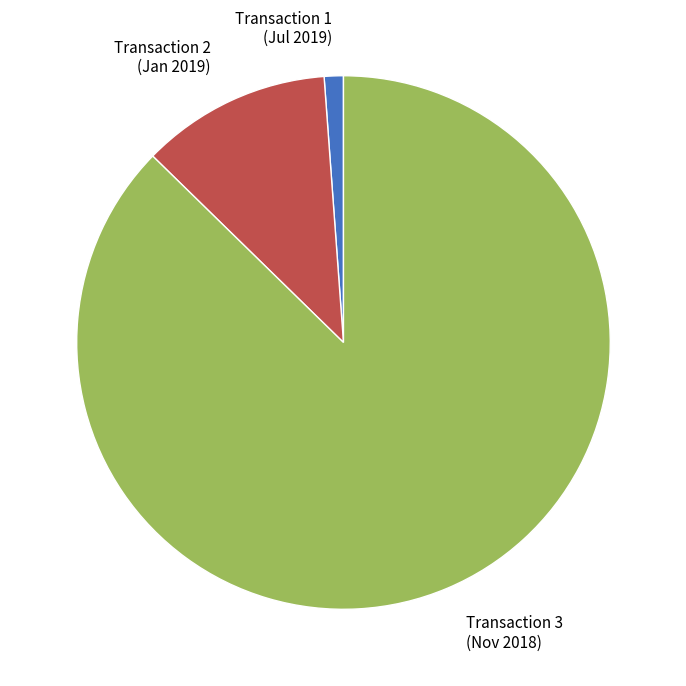

Is the sum of Transaction 2 (Jan 2019) and Transaction 3 (Nov 2018) greater than half?

Yes